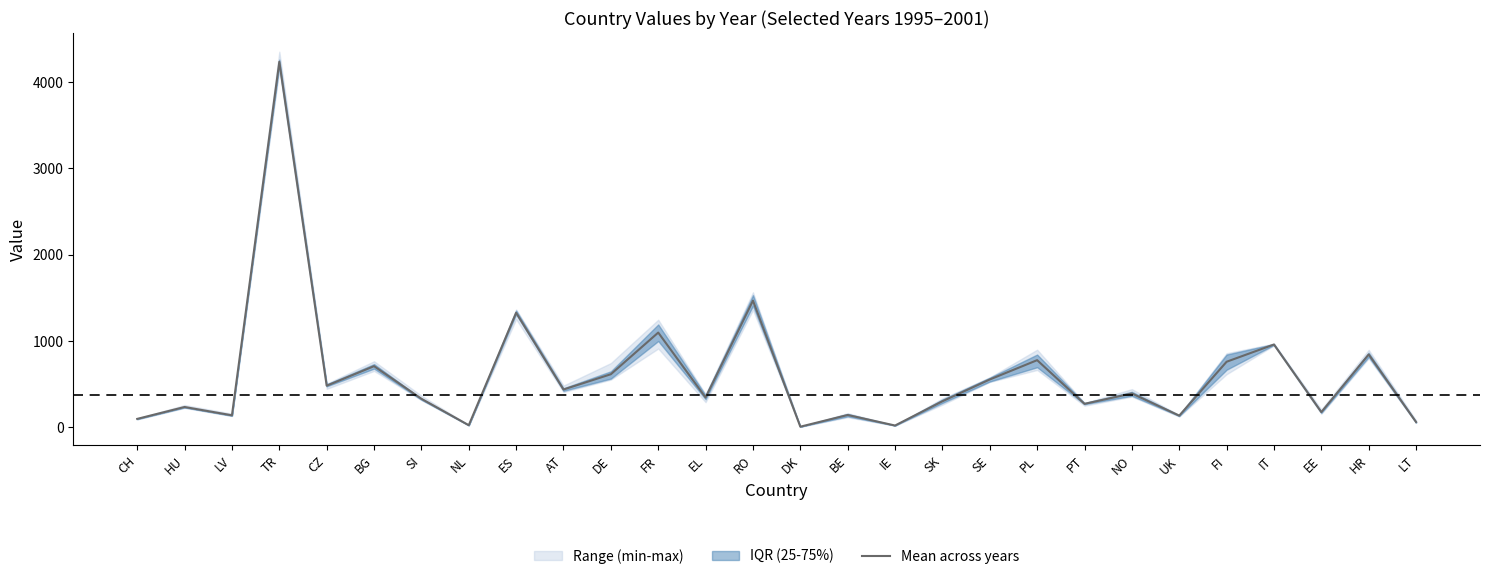

Reading left to right, list all the values displayed in this chart.

97.3	235.2	139.0	4233.8	481.7	708.2	330.3	24.0	1326.8	437.7	614.7	1097.0	345.2	1467.0	7.0	142.5	20.5	301.5	553.8	777.5	271.7	391.8	135.0	759.2	959.0	175.8	843.7	61.0